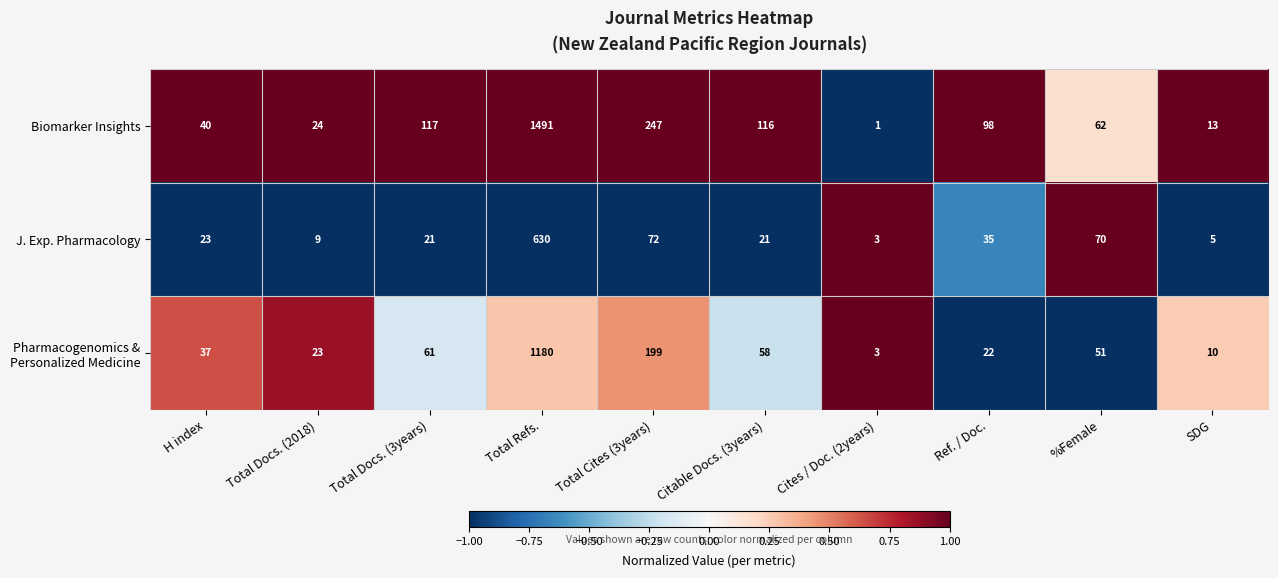

What value does the J. Exp. Pharmacology series have at Total Docs. (3years)?

21